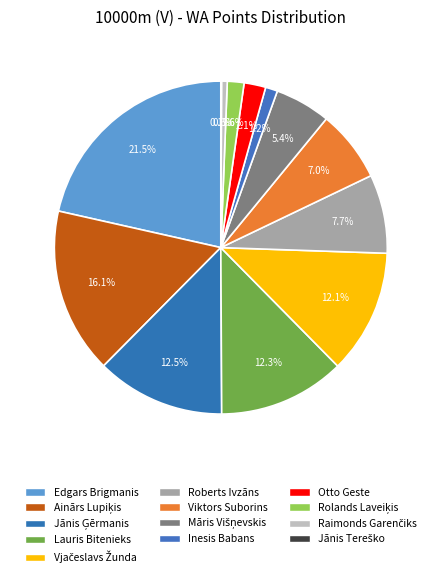

Combined, what portion of the pie is Viktors Suborins and Vjačeslavs Žunda?

19.0%